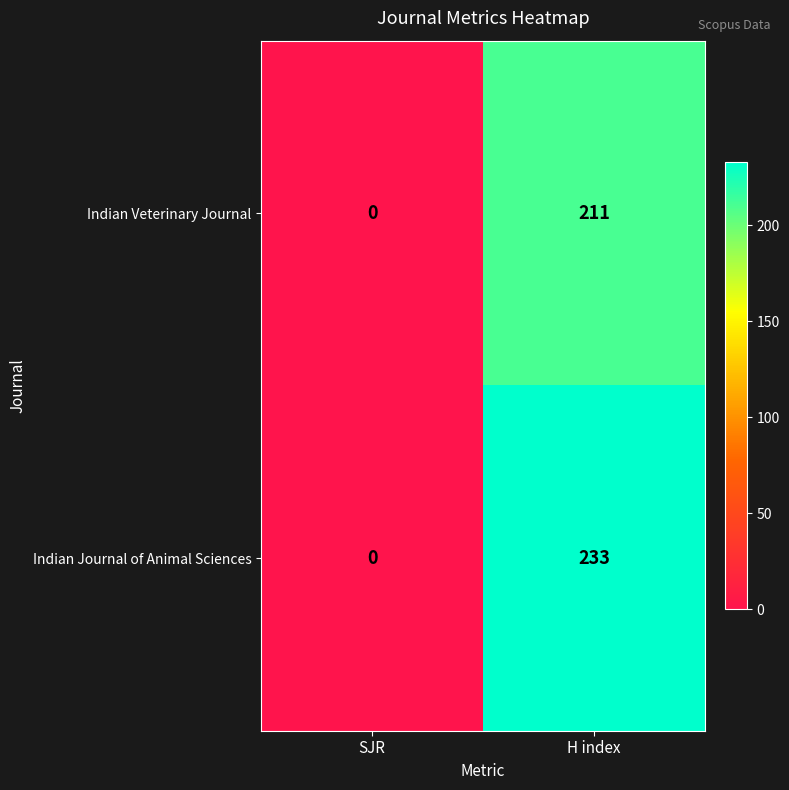

Which series changed the most between SJR and H index?

Indian Journal of Animal Sciences